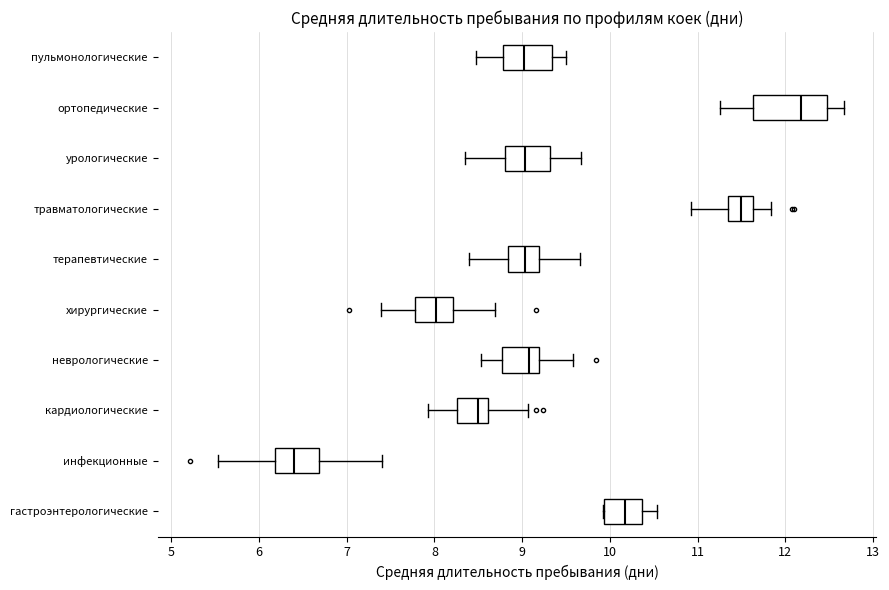

Reading bottom to top, read every box against the x-axis: the position of its median line, the range the box covers, and the ends of its whiskers. The values are not printed on the chart, so give them approximately, as read against the axis.

гастроэнтерологические: median 10.2, box 9.9 to 10.4, whiskers 9.9 to 10.5
инфекционные: median 6.4, box 6.2 to 6.7, whiskers 5.5 to 7.4
кардиологические: median 8.5, box 8.3 to 8.6, whiskers 7.9 to 9.1
неврологические: median 9.1, box 8.8 to 9.2, whiskers 8.5 to 9.6
хирургические: median 8.0, box 7.8 to 8.2, whiskers 7.4 to 8.7
терапевтические: median 9.0, box 8.8 to 9.2, whiskers 8.4 to 9.7
травматологические: median 11.5, box 11.3 to 11.6, whiskers 10.9 to 11.8
урологические: median 9.0, box 8.8 to 9.3, whiskers 8.3 to 9.7
ортопедические: median 12.2, box 11.6 to 12.5, whiskers 11.3 to 12.7
пульмонологические: median 9.0, box 8.8 to 9.3, whiskers 8.5 to 9.5